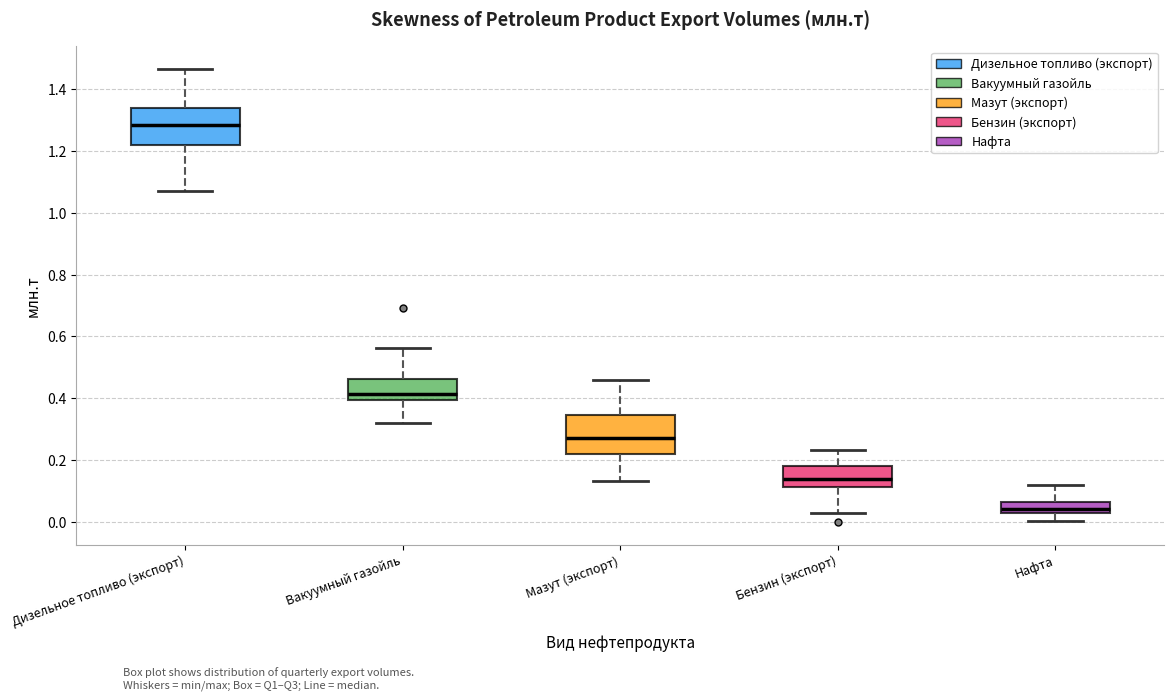

Reading left to right, read every box against the y-axis: the position of its median line, the range the box covers, and the ends of its whiskers. The values are not printed on the chart, so give them approximately, as read against the axis.

Дизельное топливо (экспорт): median 1.28, box 1.22 to 1.34, whiskers 1.06 to 1.46
Вакуумный газойль: median 0.42, box 0.40 to 0.46, whiskers 0.32 to 0.56
Мазут (экспорт): median 0.28, box 0.22 to 0.34, whiskers 0.14 to 0.46
Бензин (экспорт): median 0.14, box 0.12 to 0.18, whiskers 0.02 to 0.24
Нафта: median 0.04, box 0.02 to 0.06, whiskers 0.00 to 0.12